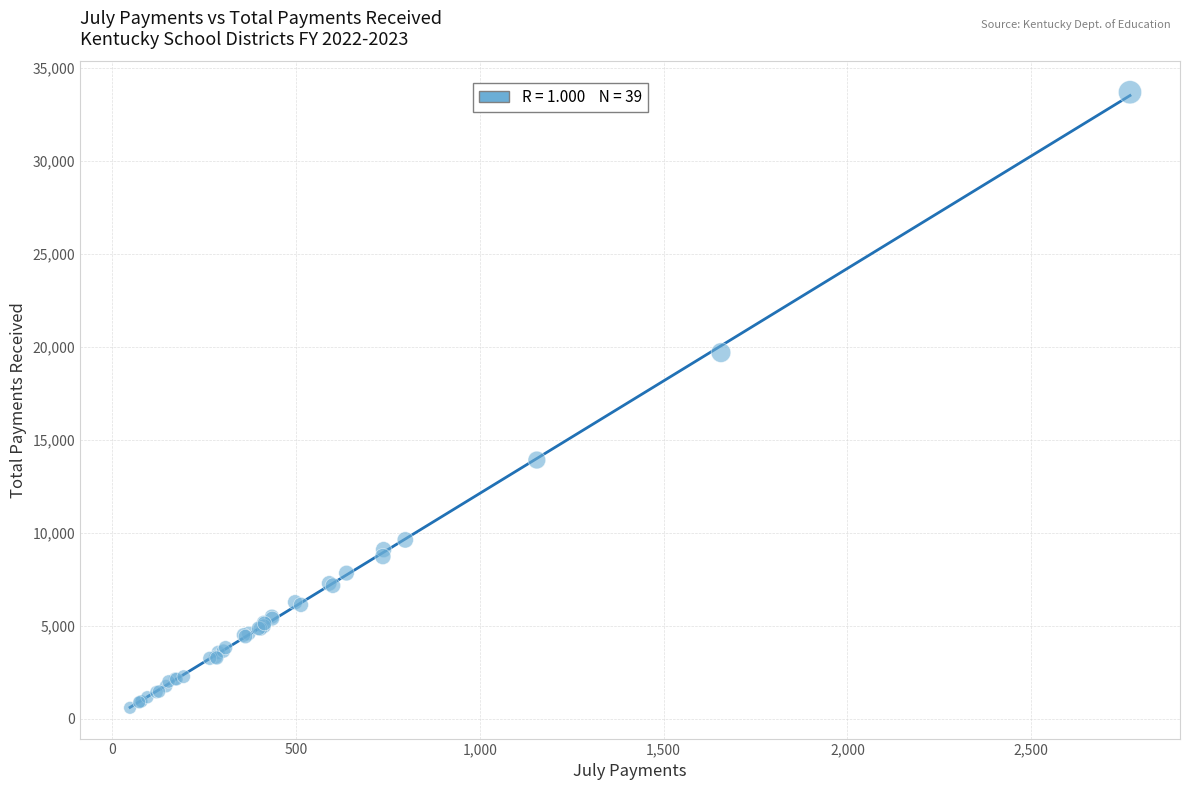

What Y value in the scatter plot is closest to 17145?

19694